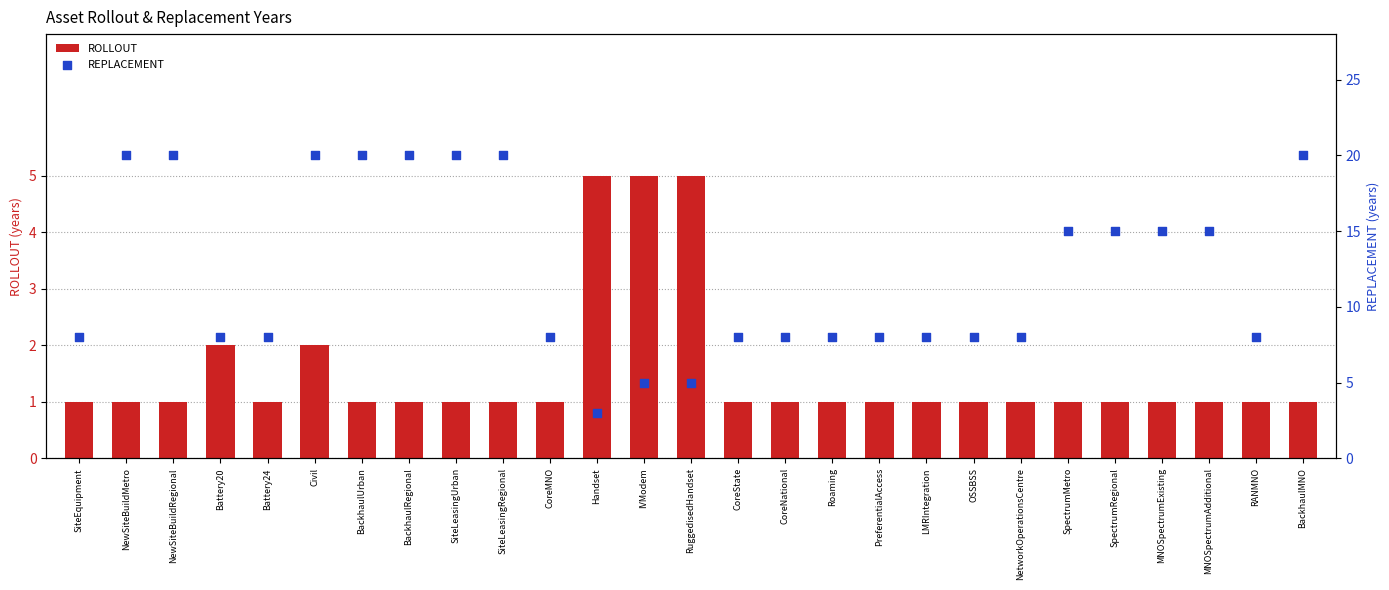

What are all the series names shown in the legend?

ROLLOUT, REPLACEMENT